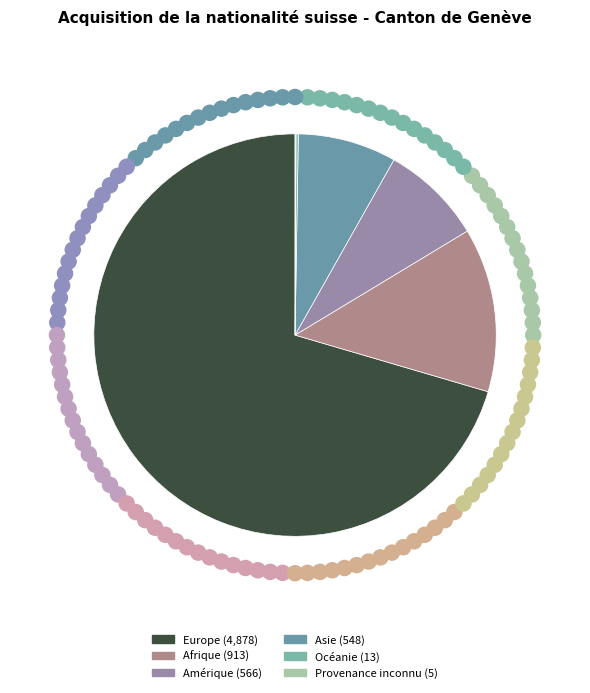

Count the number of slices in the pie.

6